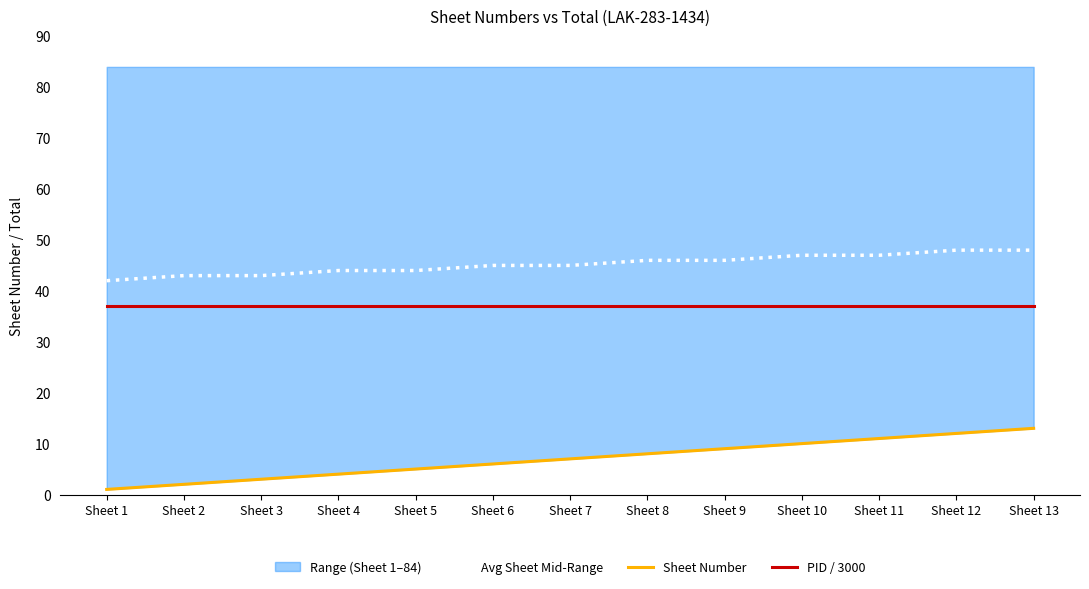

What are all the series names shown in the legend?

Avg Sheet Mid-Range, Sheet Number, PID / 3000